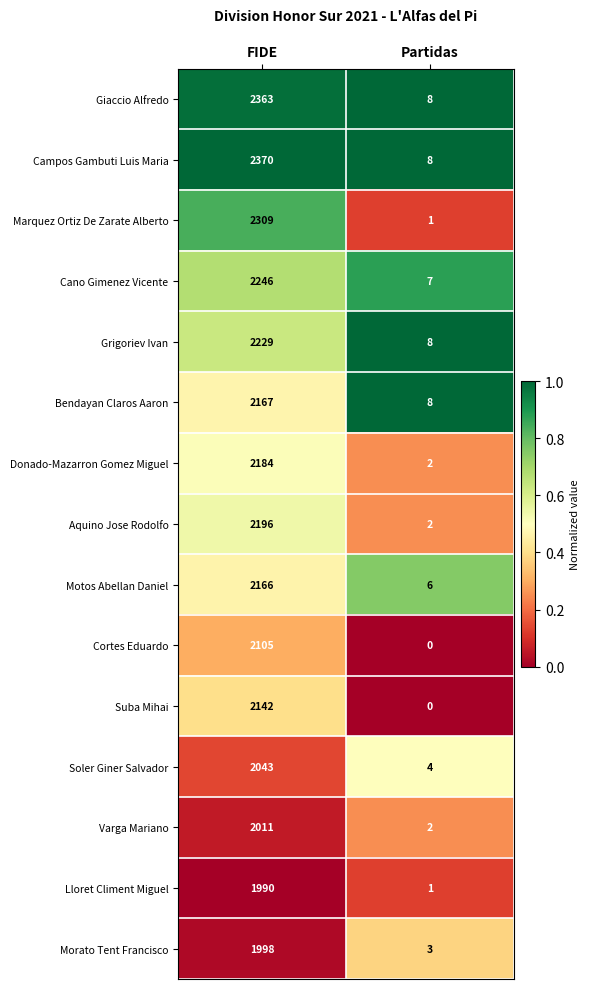

Is the value of Suba Mihai at Partidas greater than the value of Campos Gambuti Luis Maria at FIDE?

No